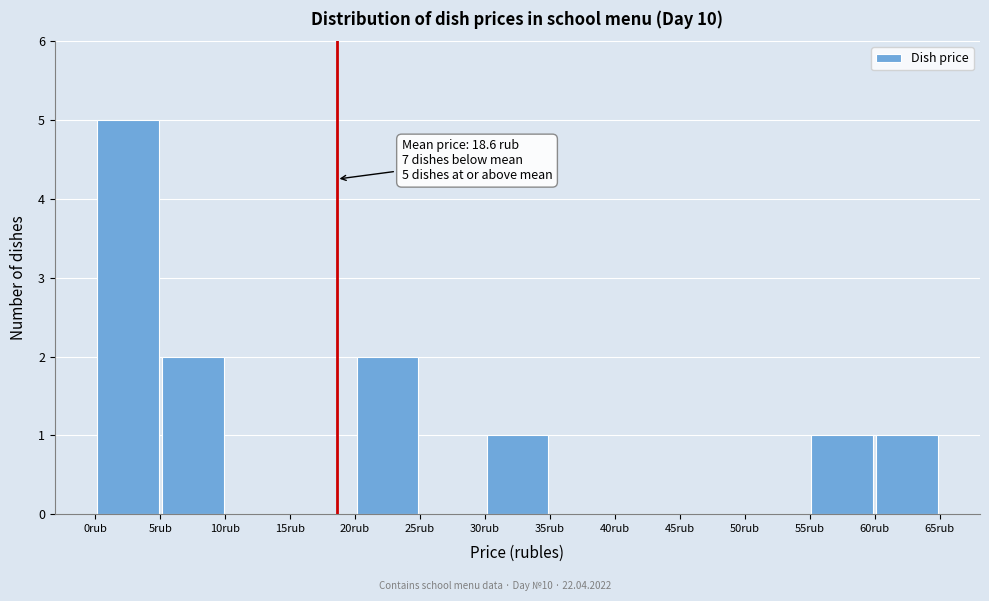

Which range on the x-axis has the tallest bar?

0 to 5